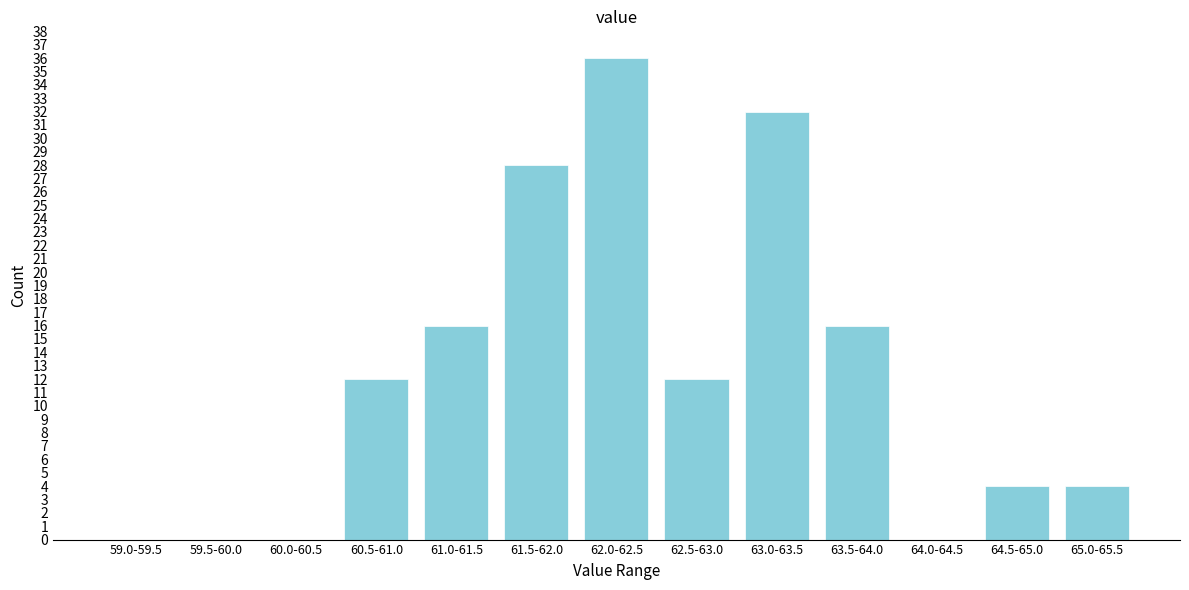

Reading left to right, extract all data points from this chart.

59.0-59.5=0	59.5-60.0=0	60.0-60.5=0	60.5-61.0=12	61.0-61.5=16	61.5-62.0=28	62.0-62.5=36	62.5-63.0=12	63.0-63.5=32	63.5-64.0=16	64.0-64.5=0	64.5-65.0=4	65.0-65.5=4